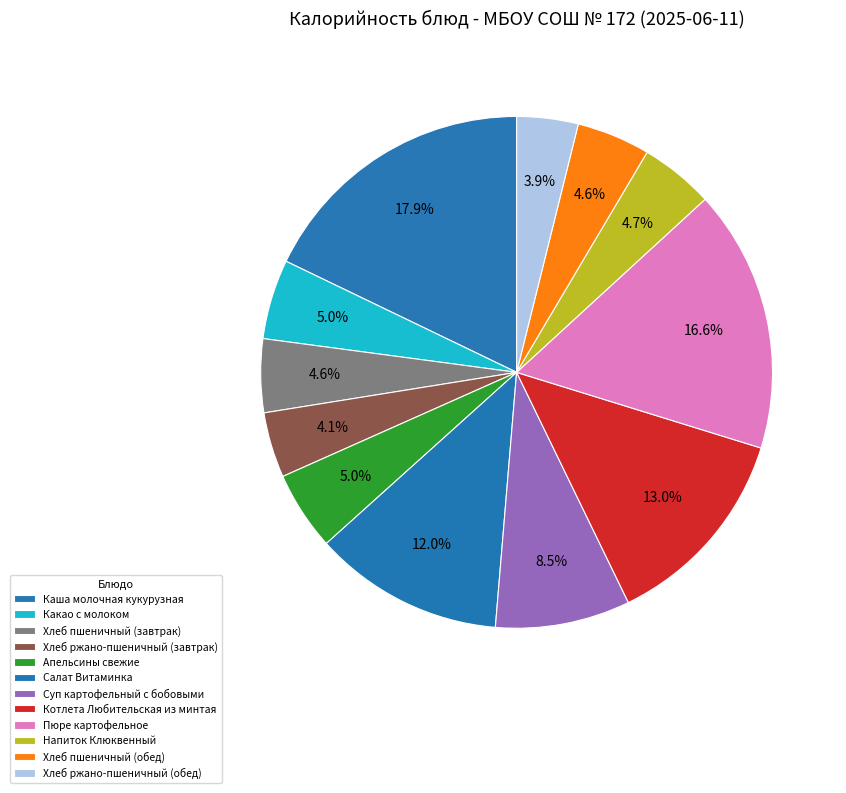

What percentage is the Пюре картофельное slice, to the nearest percent?

17%